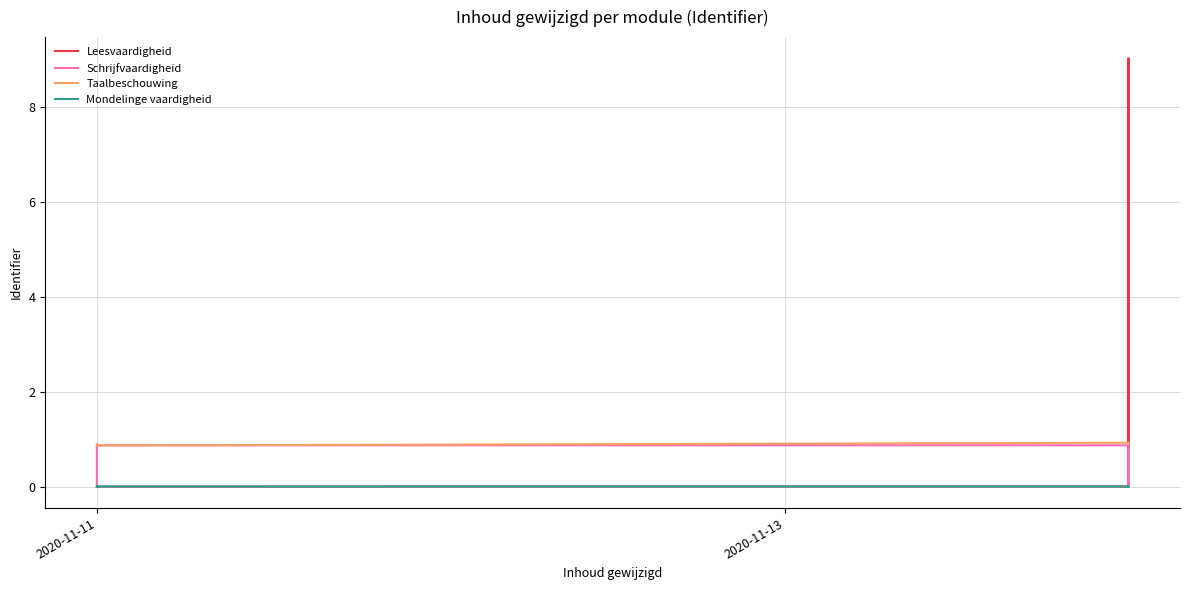

The value of Schrijfvaardigheid at 4 is 1.5. True or false?

False